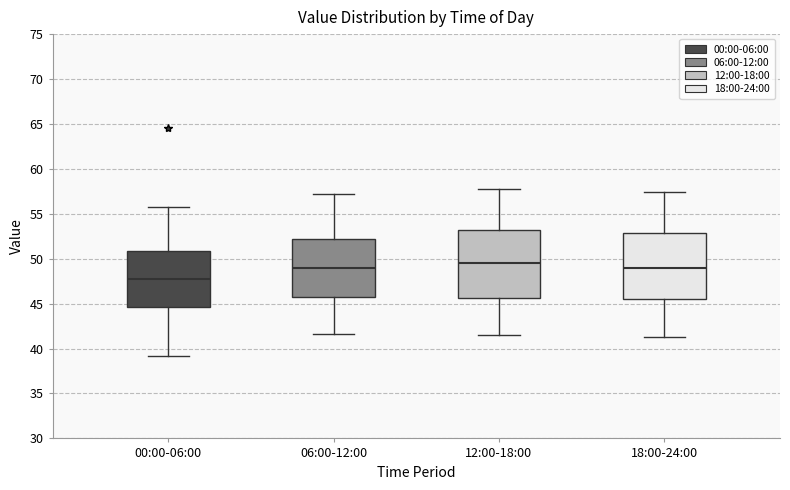

Which box's median line is the highest?

12:00-18:00